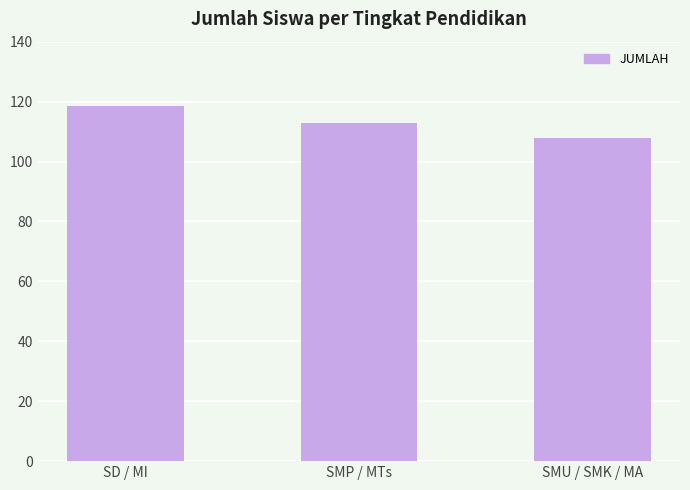

What is the difference between the values at SD / MI and SMU / SMK / MA?

10.7